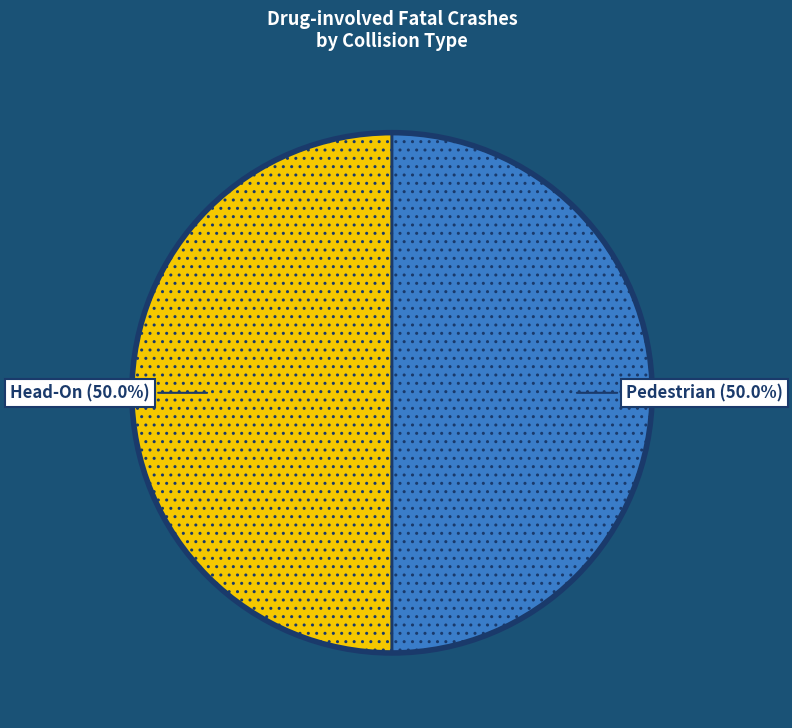

How many slices are in this pie chart?

2